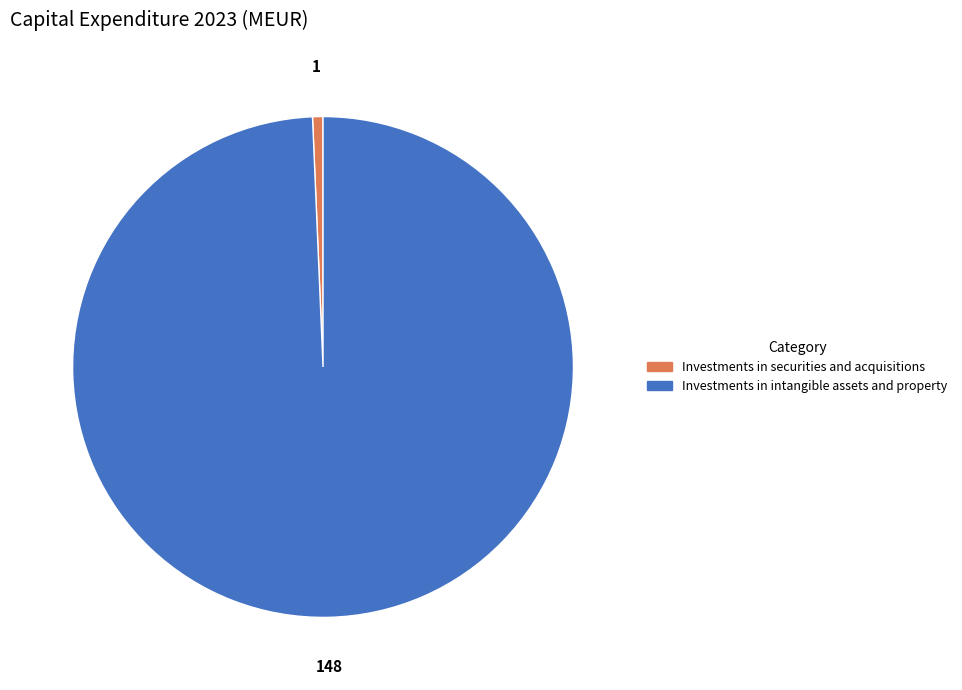

Which slice is the smallest?

Investments in securities and acquisitions